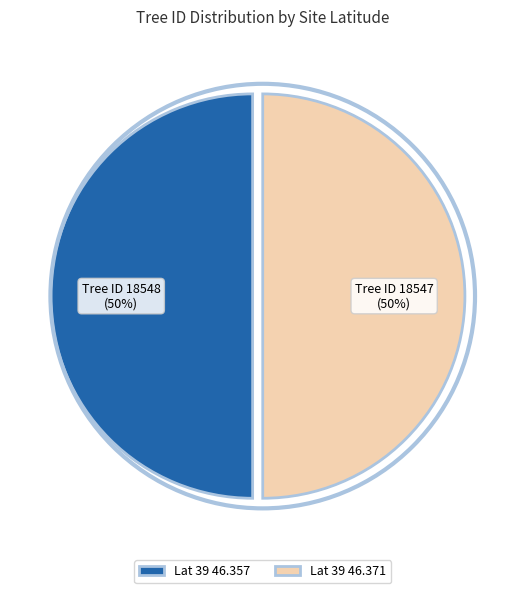

Count the number of slices in the pie.

2